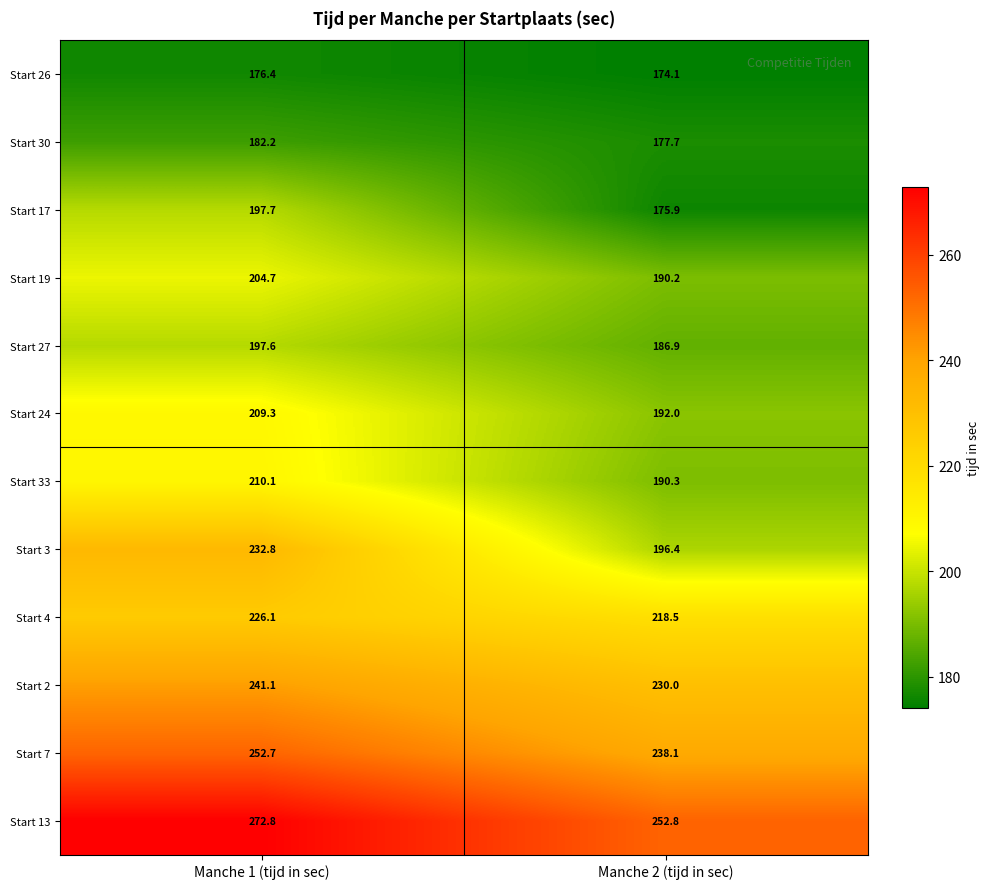

Reading left to right, extract all data points from this chart.

Start 26: 176.4	174.1
Start 30: 182.2	177.7
Start 17: 197.7	175.9
Start 19: 204.7	190.2
Start 27: 197.6	186.9
Start 24: 209.3	192.0
Start 33: 210.1	190.3
Start 3: 232.8	196.4
Start 4: 226.1	218.5
Start 2: 241.1	230.0
Start 7: 252.7	238.1
Start 13: 272.8	252.8